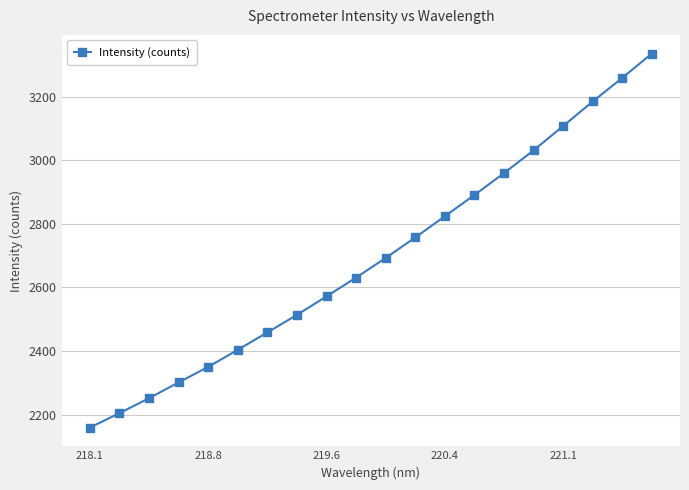

What is the difference between the second highest and second lowest values?

1054.5